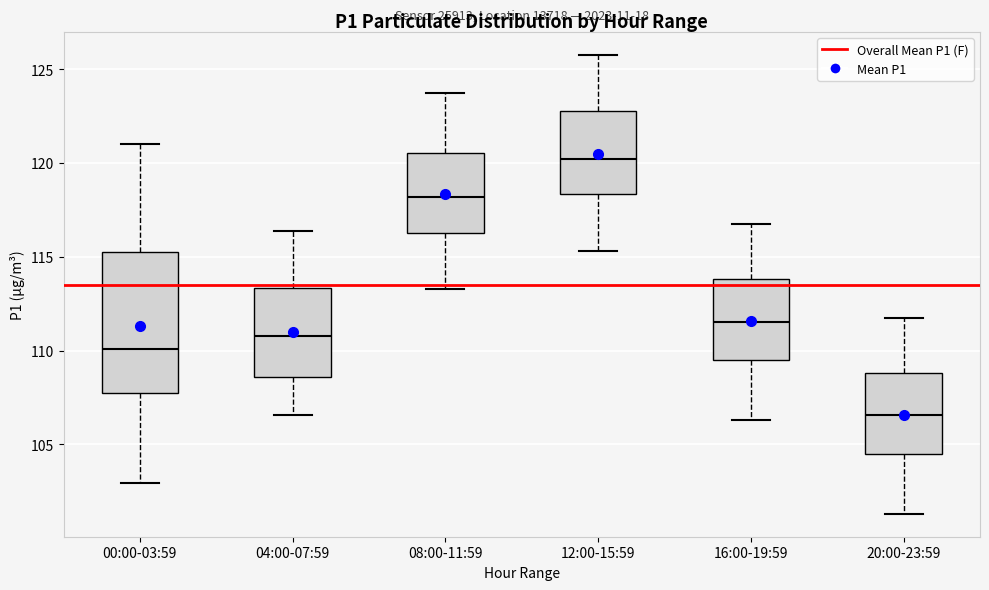

Which box has the lowest median line?

20:00-23:59